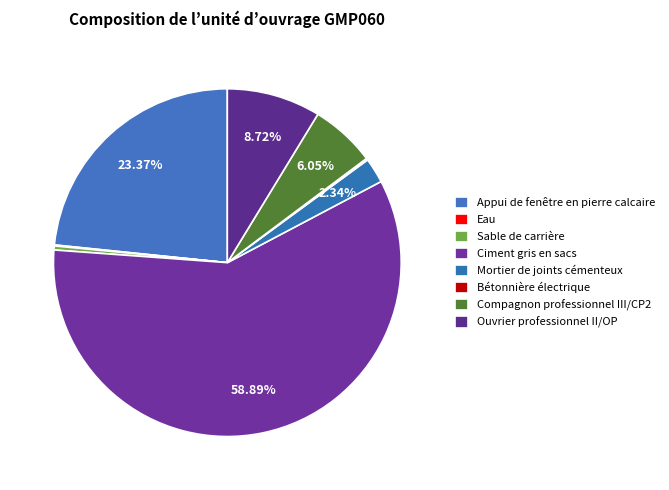

What is the largest slice in the pie chart?

Ciment gris en sacs